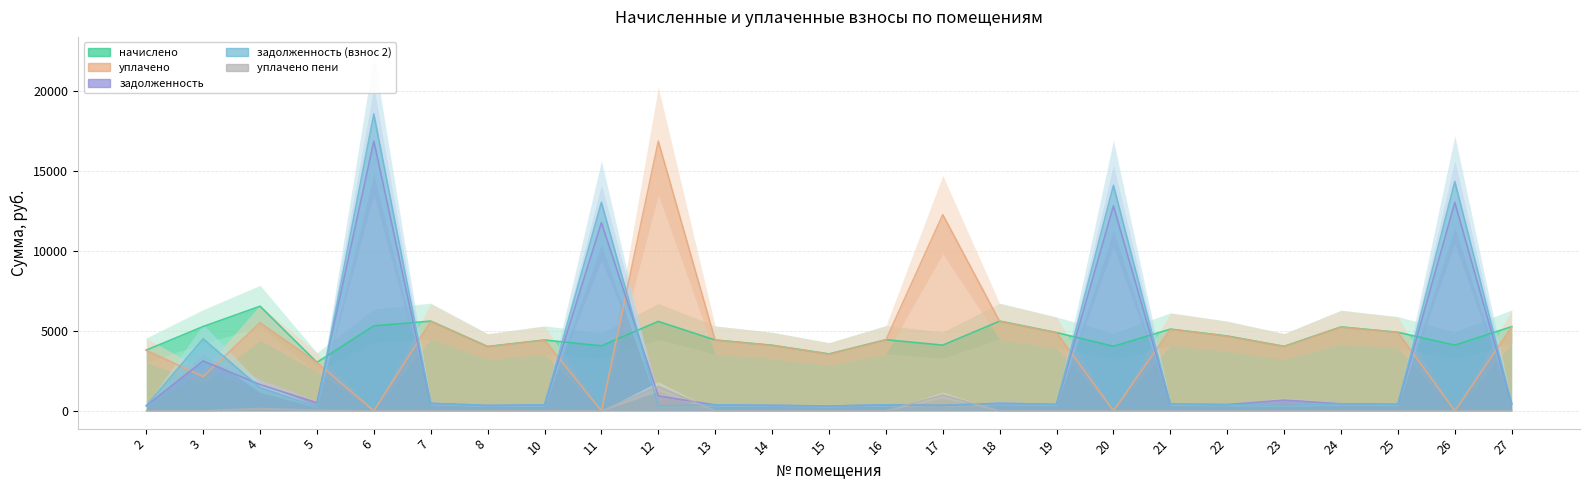

What is the greatest value displayed?

18579.4